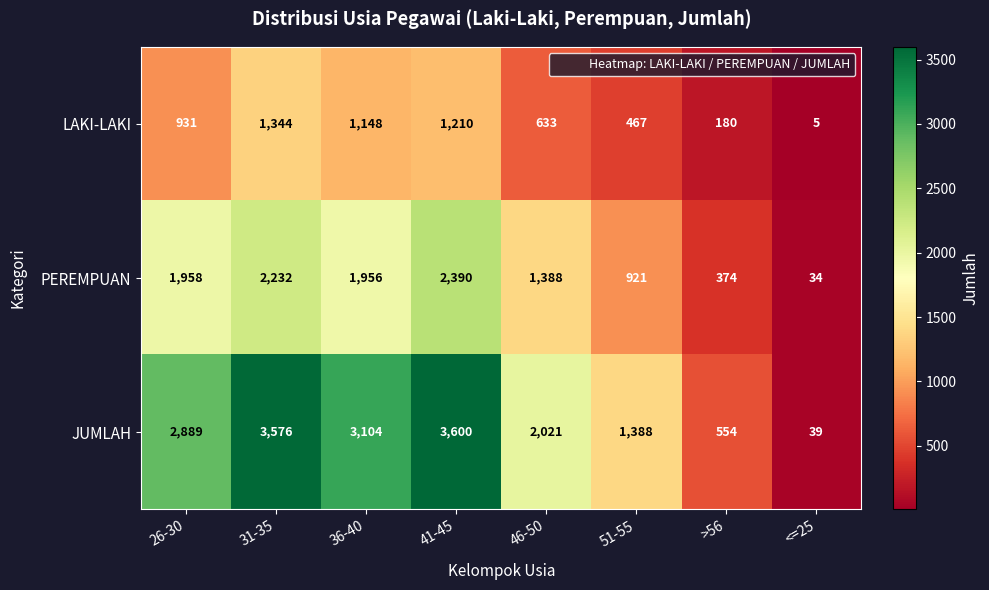

Read the PEREMPUAN value at 36-40.

1956